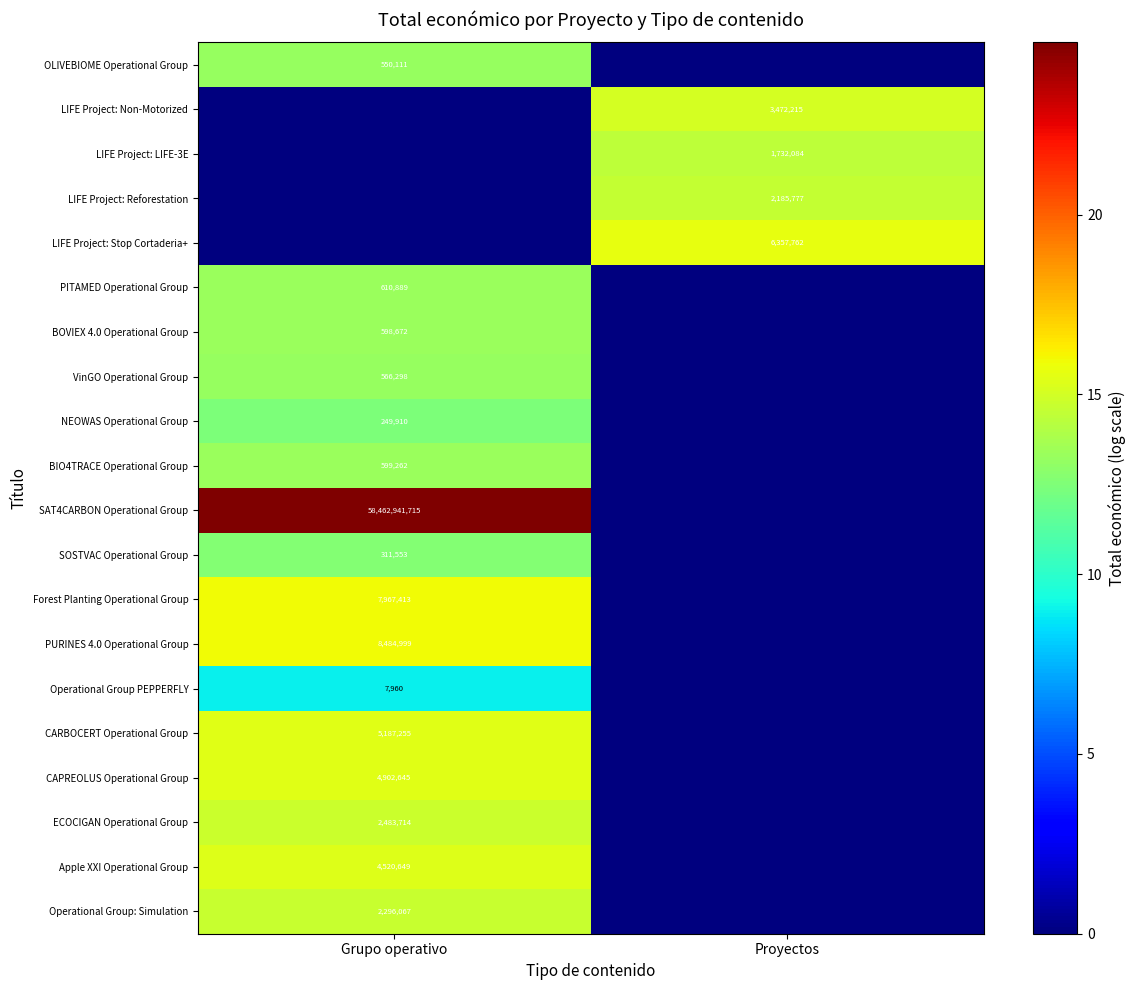

At how many categories does at least one series exceed 6?

2